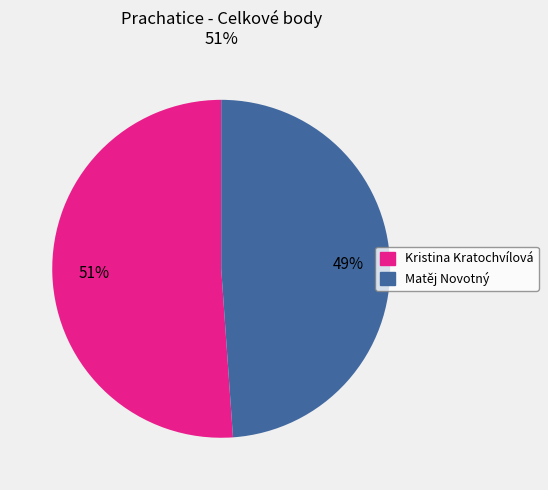

To the nearest percent, what portion does Kristina Kratochvílová represent?

51%